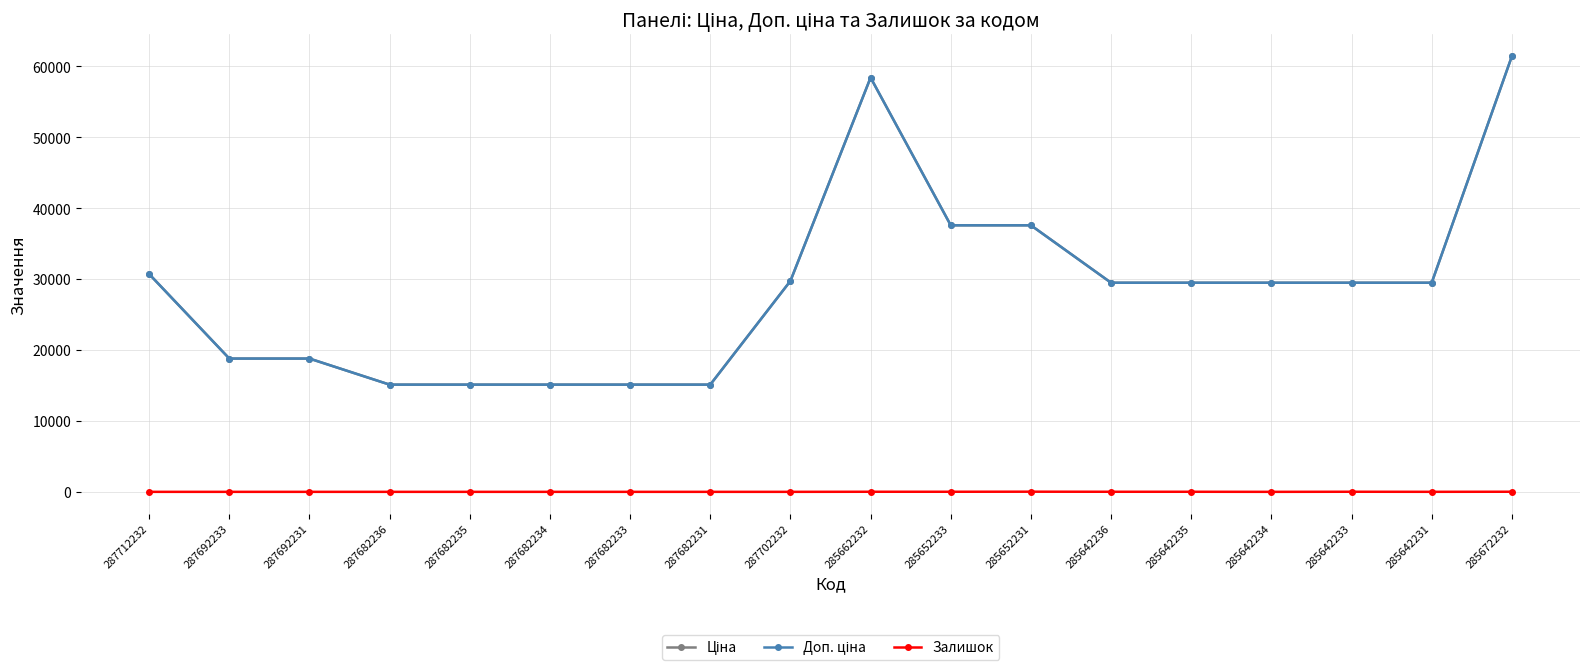

Reading right to left, what are all the values shown in this chart?

Ціна: 285672232=61434.3	285642231=29491.5	285642233=29491.5	285642234=29491.5	285642235=29491.5	285642236=29491.5	285652231=37593.6	285652233=37593.6	285662232=58426.5	287702232=29747.2	287682231=15120.0	287682233=15120.0	287682234=15120.0	287682235=15120.0	287682236=15120.0	287692231=18796.8	287692233=18796.8	287712232=30717.1
Доп. ціна: 285672232=61434.3	285642231=29491.5	285642233=29491.5	285642234=29491.5	285642235=29491.5	285642236=29491.5	285652231=37593.6	285652233=37593.6	285662232=58426.5	287702232=29747.2	287682231=15120.0	287682233=15120.0	287682234=15120.0	287682235=15120.0	287682236=15120.0	287692231=18796.8	287692233=18796.8	287712232=30717.1
Залишок: 285672232=15.0	285642231=4.0	285642233=13.0	285642234=0.0	285642235=11.0	285642236=11.0	285652231=22.0	285652233=12.0	285662232=12.0	287702232=0.0	287682231=0.0	287682233=0.0	287682234=0.0	287682235=0.0	287682236=0.0	287692231=0.0	287692233=0.0	287712232=0.0